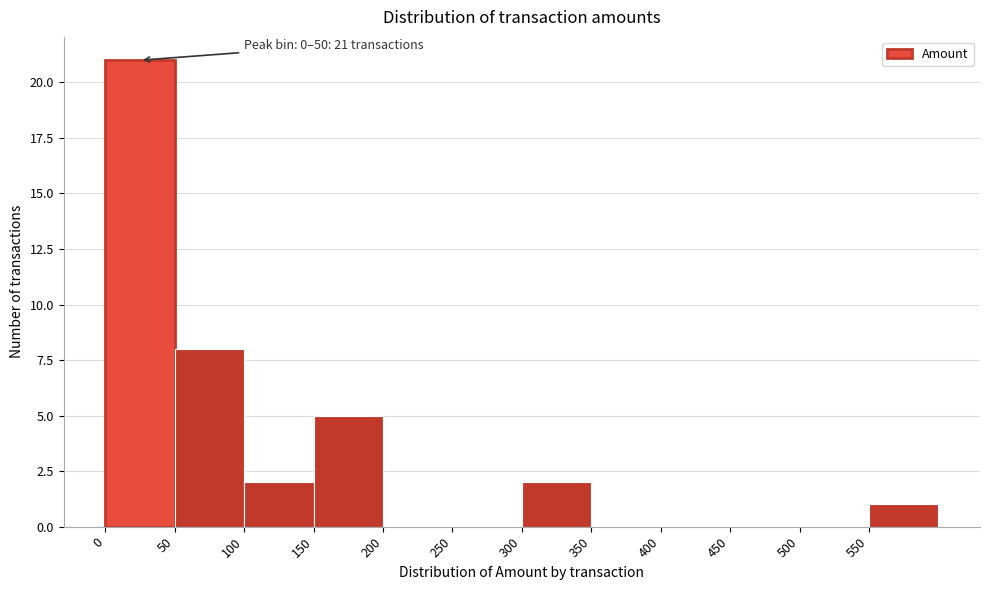

Over which range of the x-axis is the bar tallest?

0 to 50